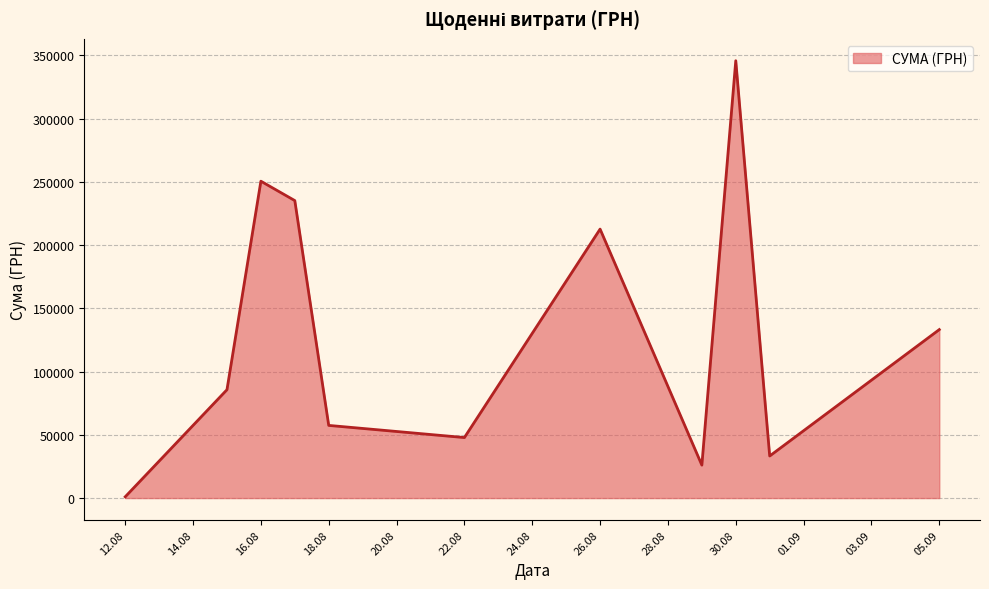

What is the greatest value displayed?

345687.3